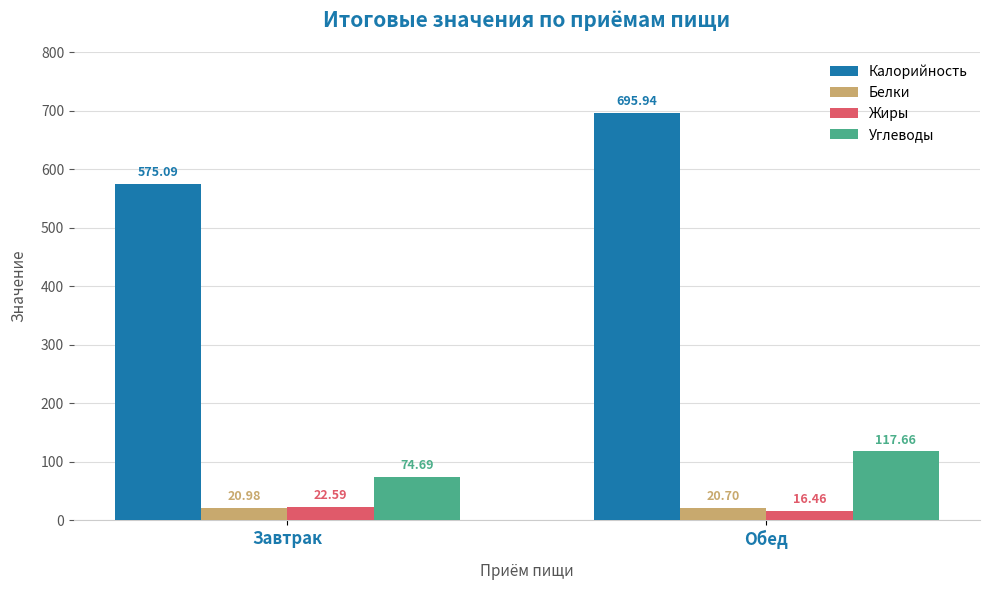

Reading left to right, what are all the values shown in this chart?

Калорийность: Завтрак=575.1	Обед=695.9
Белки: Завтрак=21.0	Обед=20.7
Жиры: Завтрак=22.6	Обед=16.5
Углеводы: Завтрак=74.7	Обед=117.7